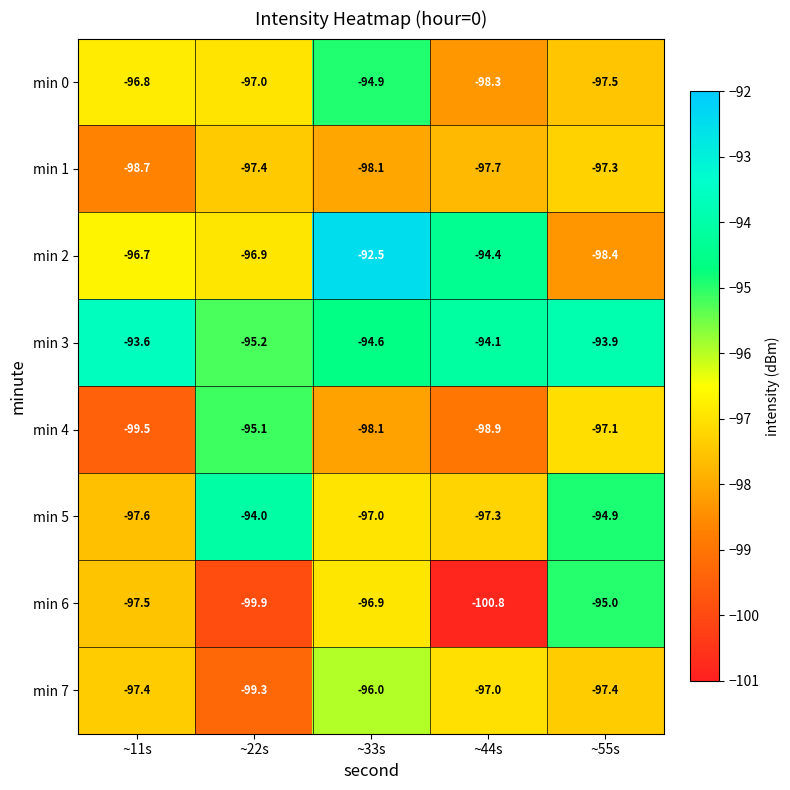

What is the spread (max minus min) of values at ~44s?

6.7